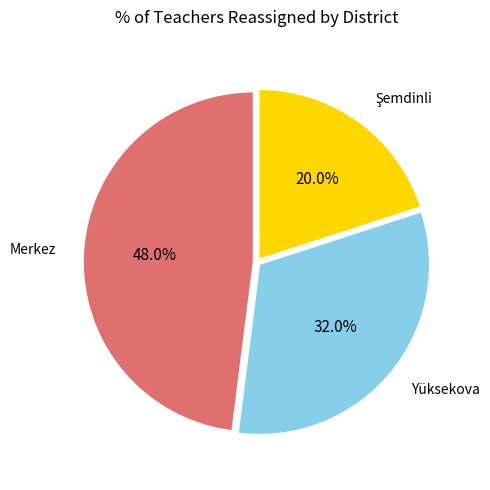

Is there a majority slice in this chart?

No